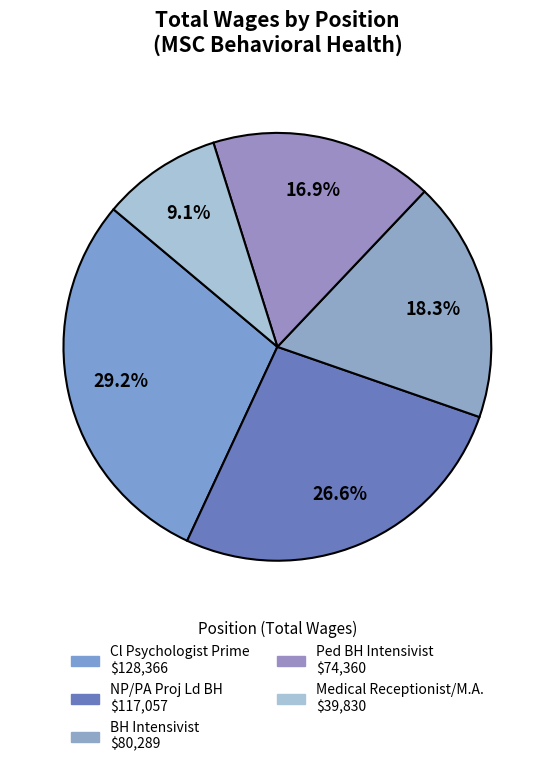

Which category has the biggest portion of the pie?

Cl Psychologist Prime/Behavioral Health